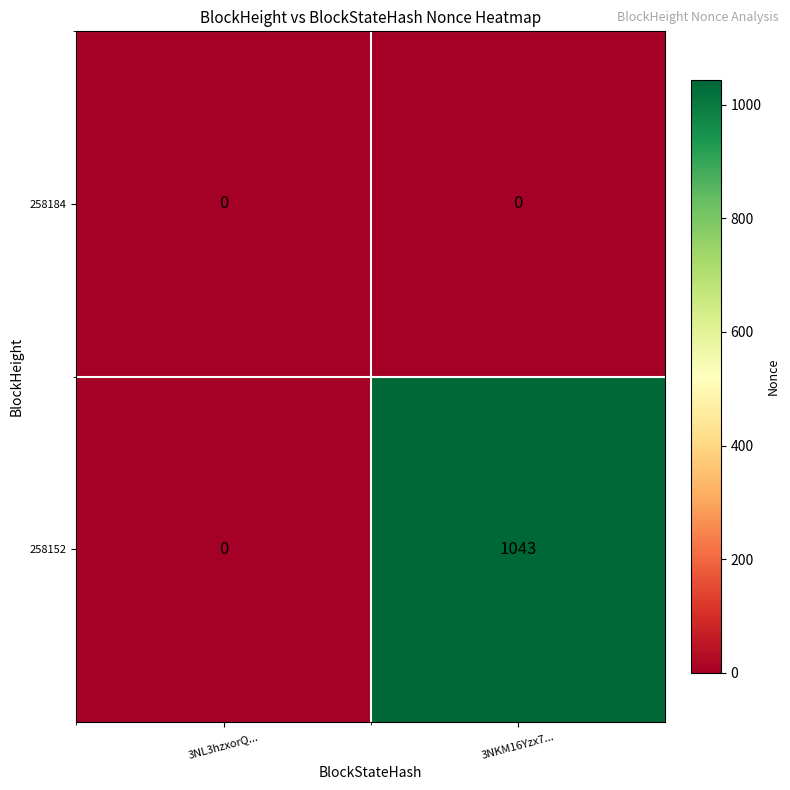

What is the sum of all 258152 values?

1043